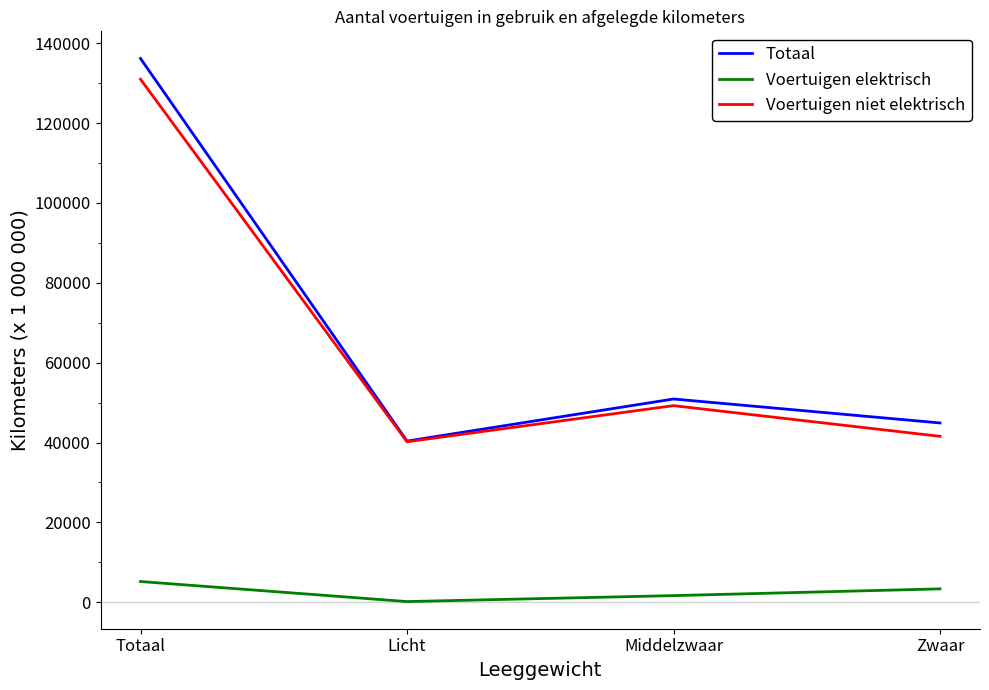

In Voertuigen niet elektrisch, how many points are lower than both neighbors (excluding endpoints)?

1